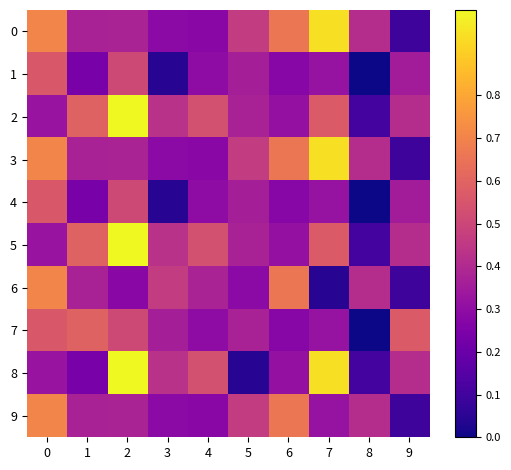

Reading right to left, list all the values displayed in this chart.

0: 9=0.1	8=0.4	7=0.9	6=0.7	5=0.5	4=0.3	3=0.3	2=0.4	1=0.4	0=0.7
1: 9=0.4	8=0.0	7=0.3	6=0.3	5=0.4	4=0.3	3=0.0	2=0.5	1=0.2	0=0.6
2: 9=0.4	8=0.1	7=0.6	6=0.3	5=0.4	4=0.5	3=0.4	2=1.0	1=0.6	0=0.3
3: 9=0.1	8=0.4	7=0.9	6=0.7	5=0.5	4=0.3	3=0.3	2=0.4	1=0.4	0=0.7
4: 9=0.4	8=0.0	7=0.3	6=0.3	5=0.4	4=0.3	3=0.0	2=0.5	1=0.2	0=0.6
5: 9=0.4	8=0.1	7=0.6	6=0.3	5=0.4	4=0.5	3=0.4	2=1.0	1=0.6	0=0.3
6: 9=0.1	8=0.4	7=0.0	6=0.7	5=0.3	4=0.4	3=0.5	2=0.3	1=0.4	0=0.7
7: 9=0.6	8=0.0	7=0.3	6=0.3	5=0.4	4=0.3	3=0.4	2=0.5	1=0.6	0=0.6
8: 9=0.4	8=0.1	7=0.9	6=0.3	5=0.0	4=0.5	3=0.4	2=1.0	1=0.2	0=0.3
9: 9=0.1	8=0.4	7=0.3	6=0.7	5=0.5	4=0.3	3=0.3	2=0.4	1=0.4	0=0.7